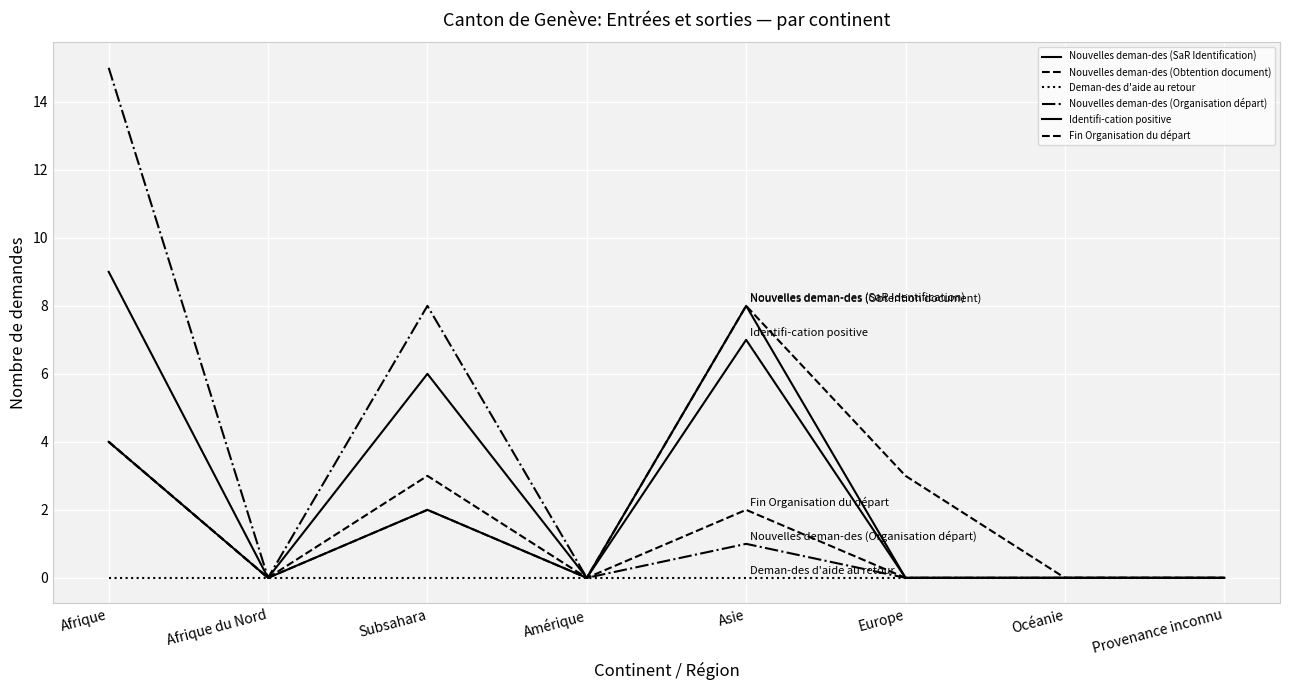

Is this an area chart (filled region under the line)?

No